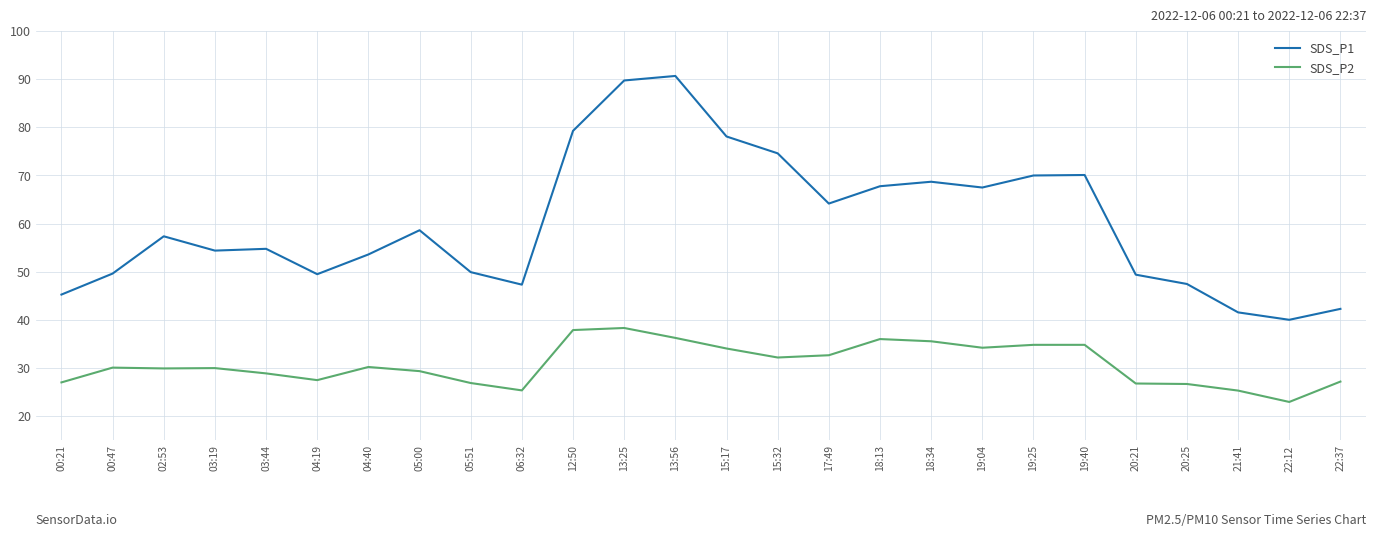

What position from the right is 00:21?

26